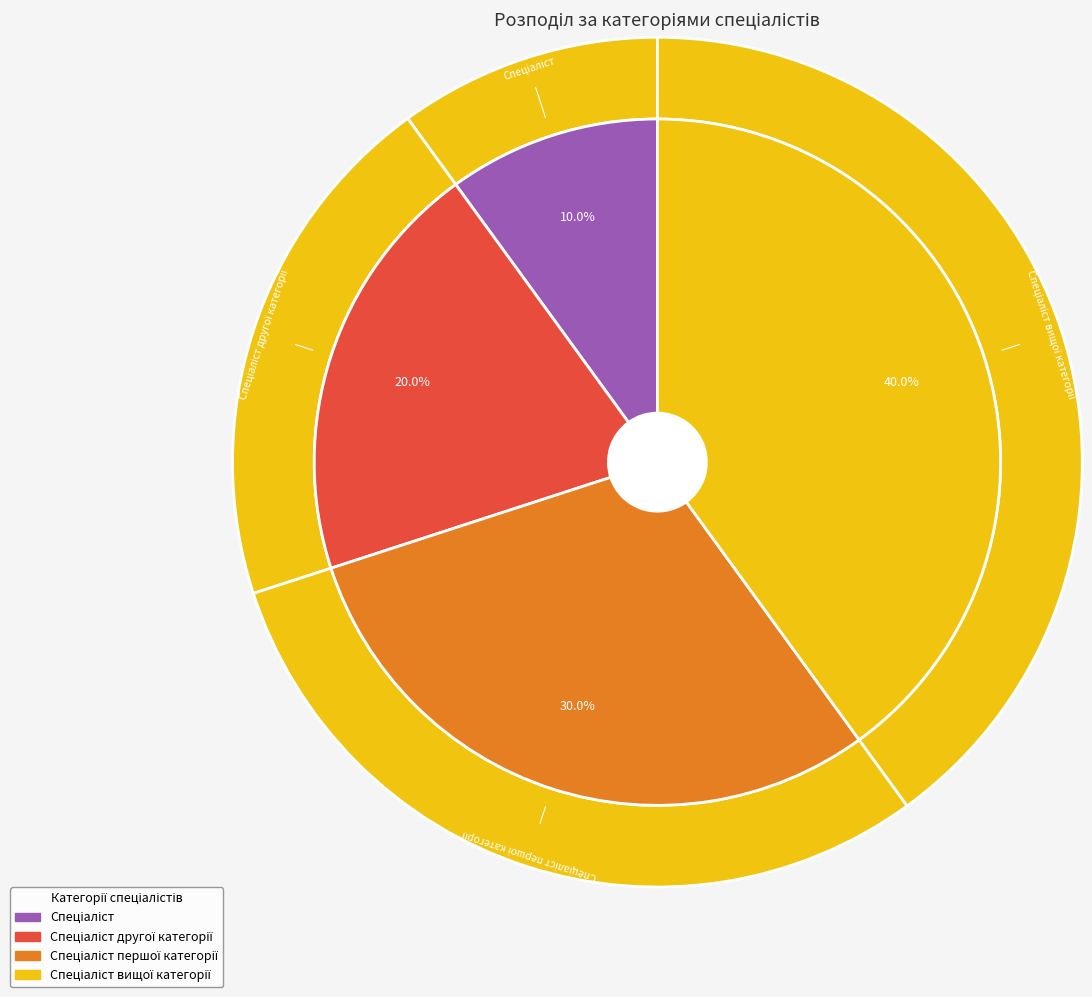

How much of the chart is everything except Спеціаліст вищої категорії?

60.0%